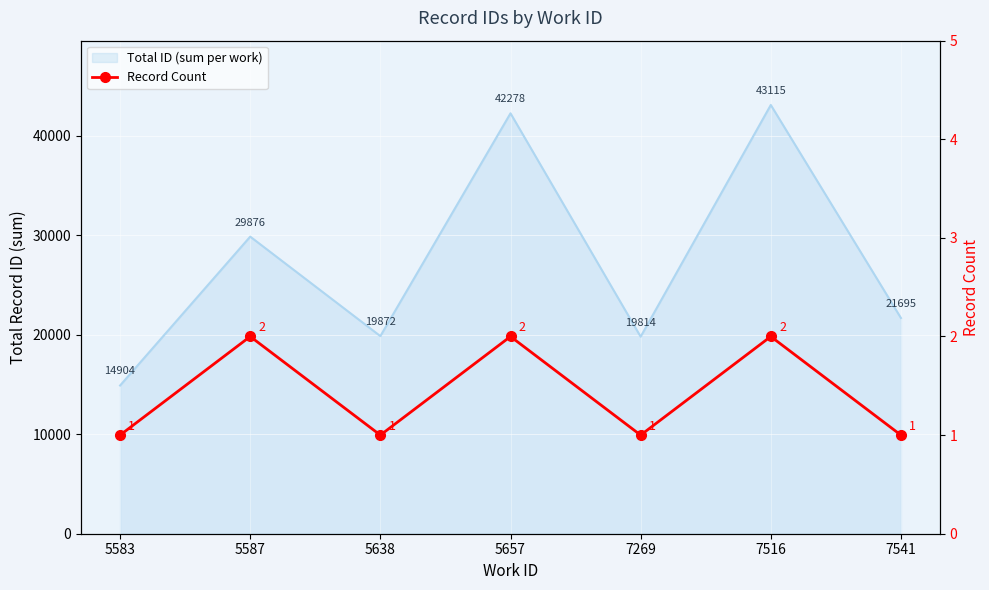

Count the values in the range 1 to 2.

7